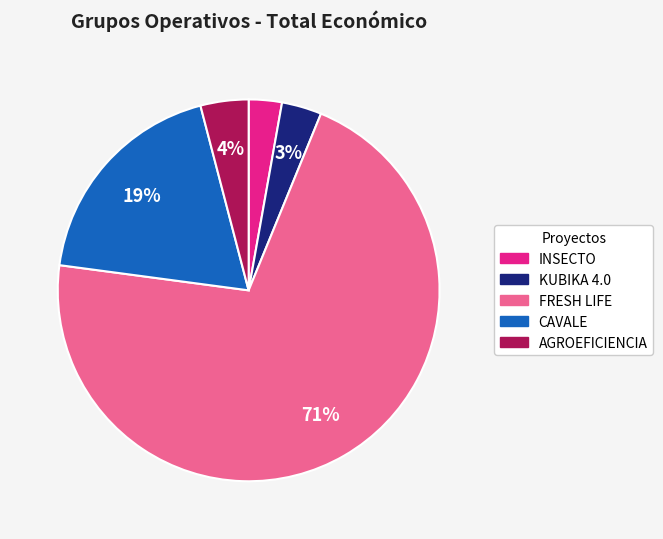

Does any single category account for the majority?

Yes